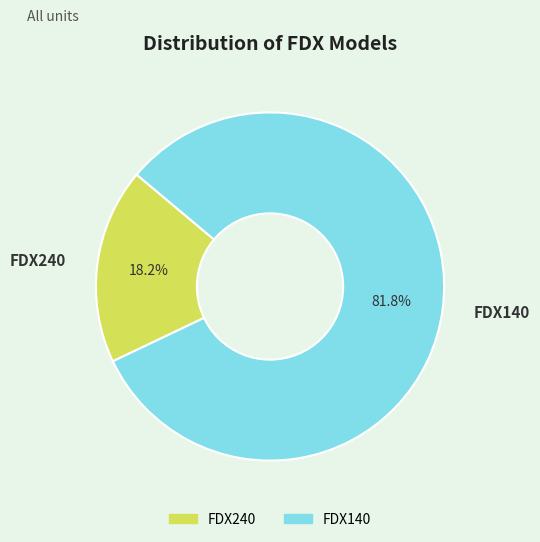

How much of the chart is everything except FDX140?

18.2%